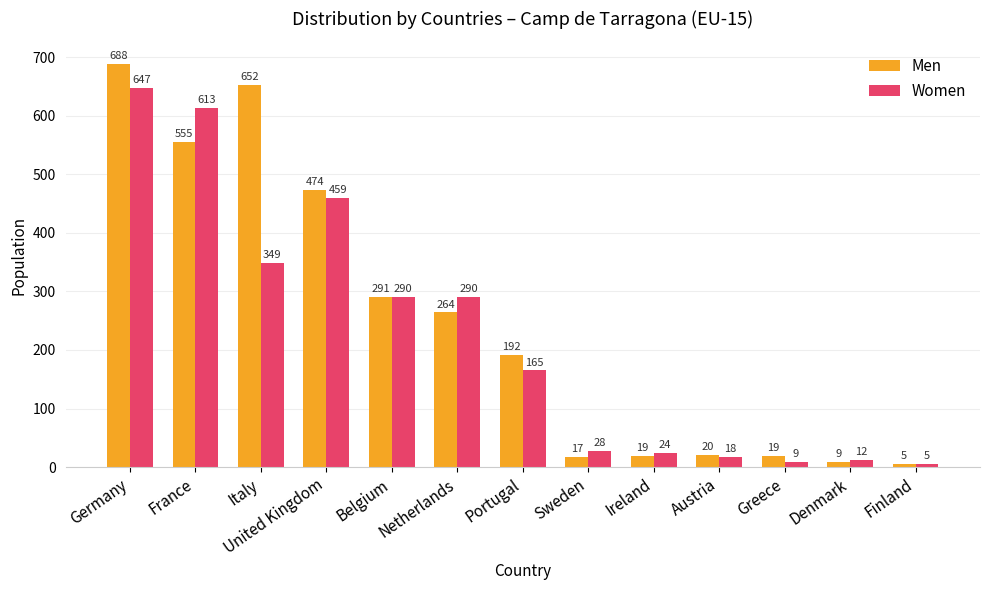

True or false: Men has a value of 19 at Ireland.

True